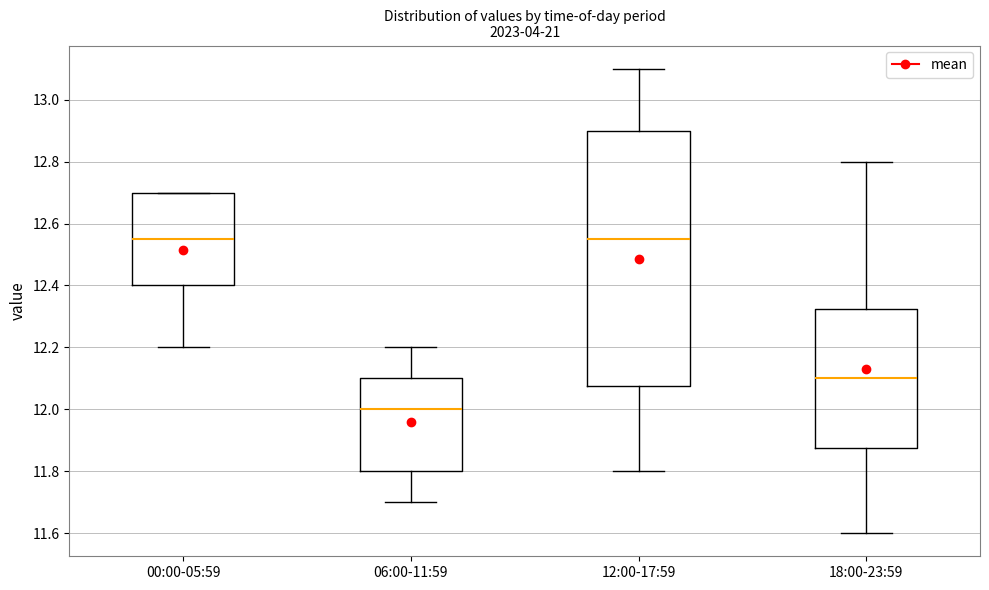

Which box is the tallest, from its lower edge to its upper edge?

12:00-17:59